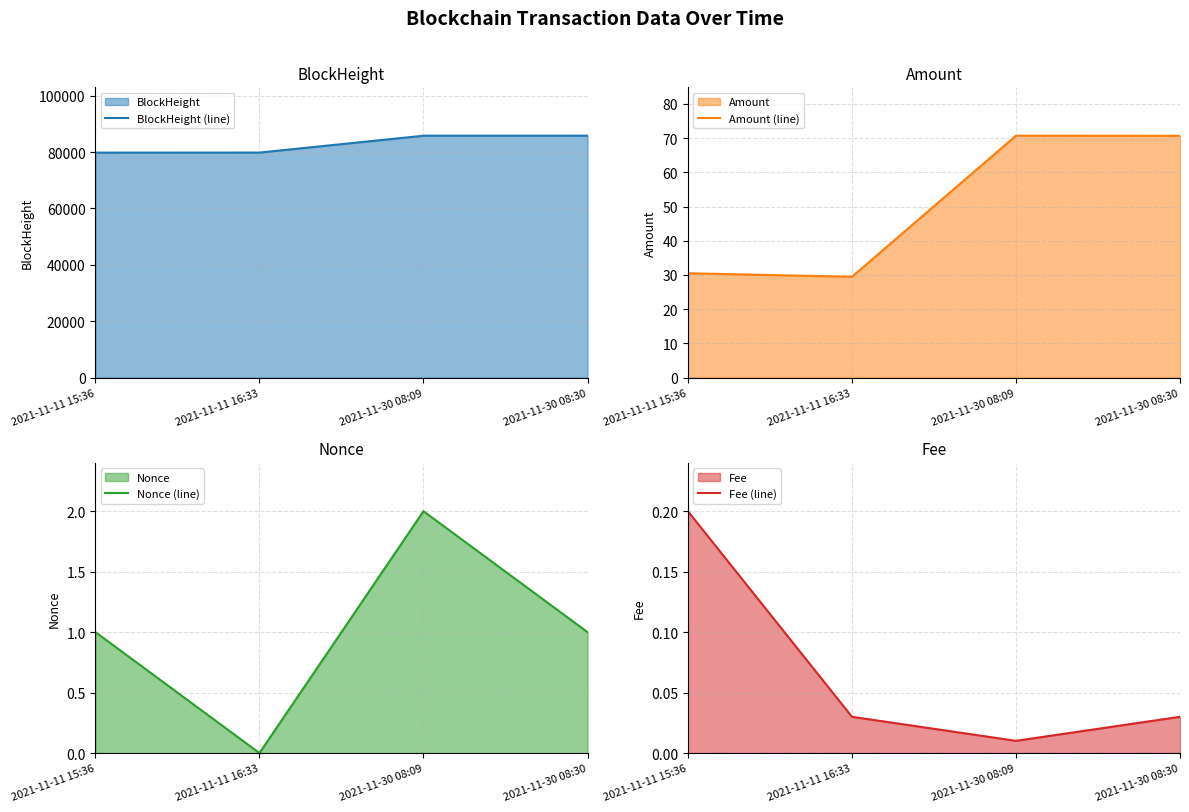

Which category has the highest value across all series?

2021-11-30 08:30